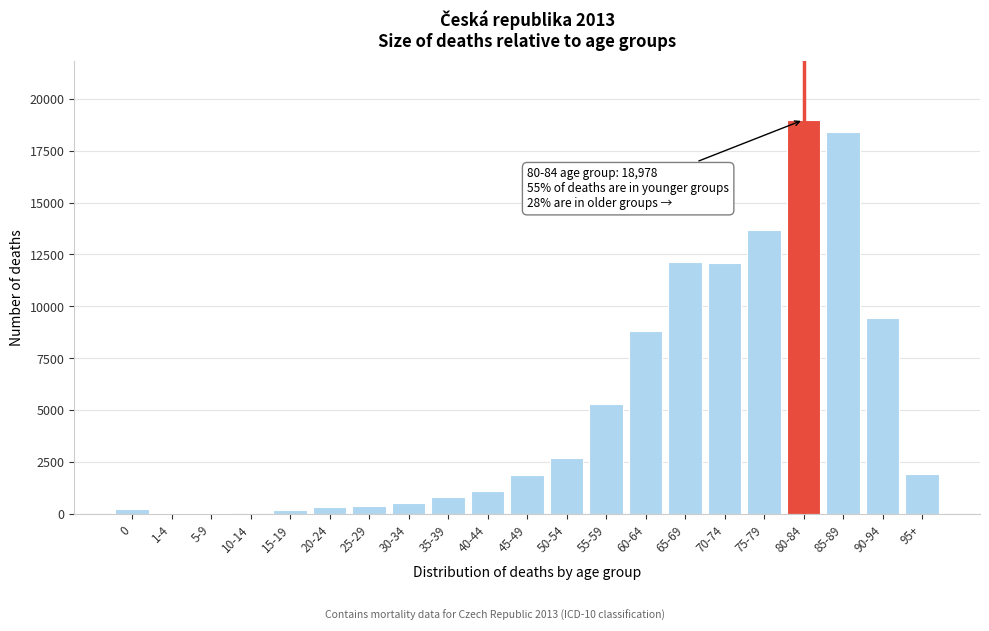

What is the sum of all values?

109160